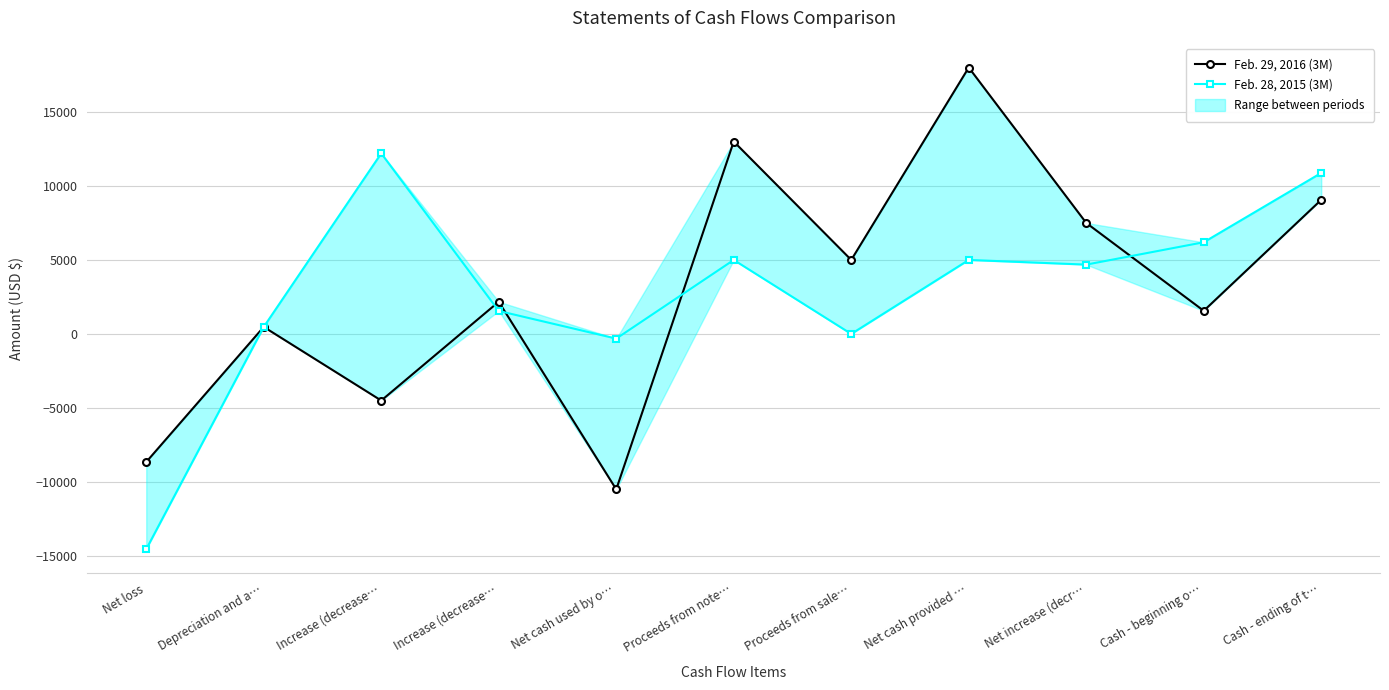

In Feb. 29, 2016 (3M), how many points are higher than both neighbors (excluding endpoints)?

4